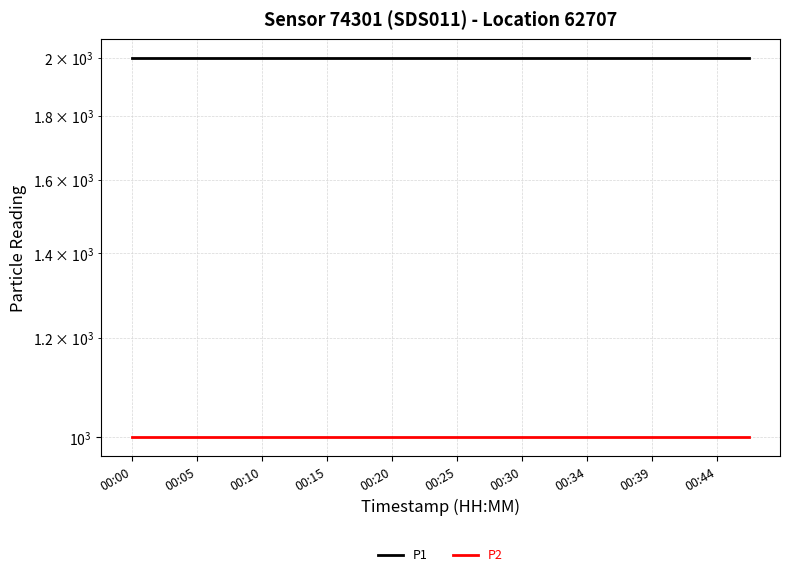

True or false: P2 and P1 cross at least once.

False